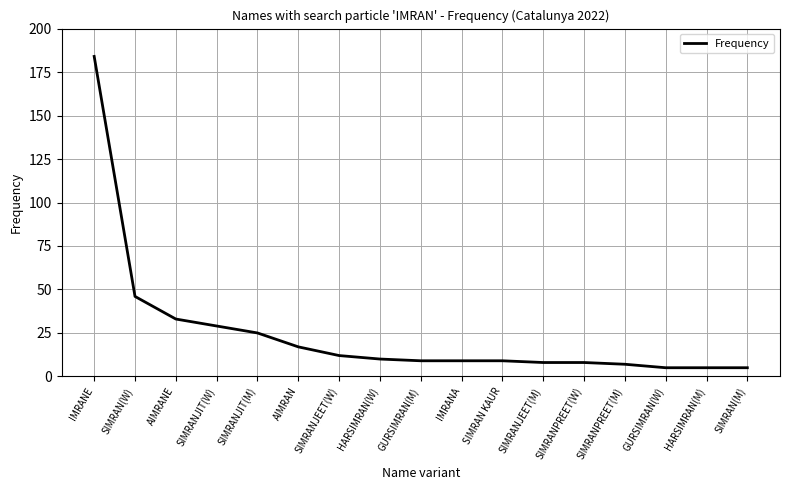

Between GURSIMRAN(M) and GURSIMRAN(W), which is larger?

GURSIMRAN(M)